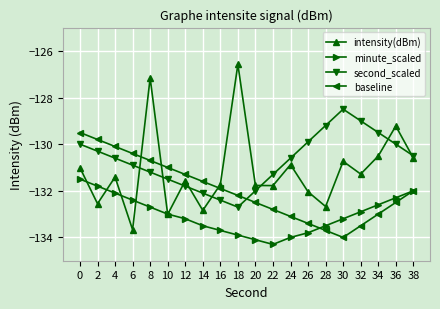

The value of baseline at 22 is -132.8. True or false?

True